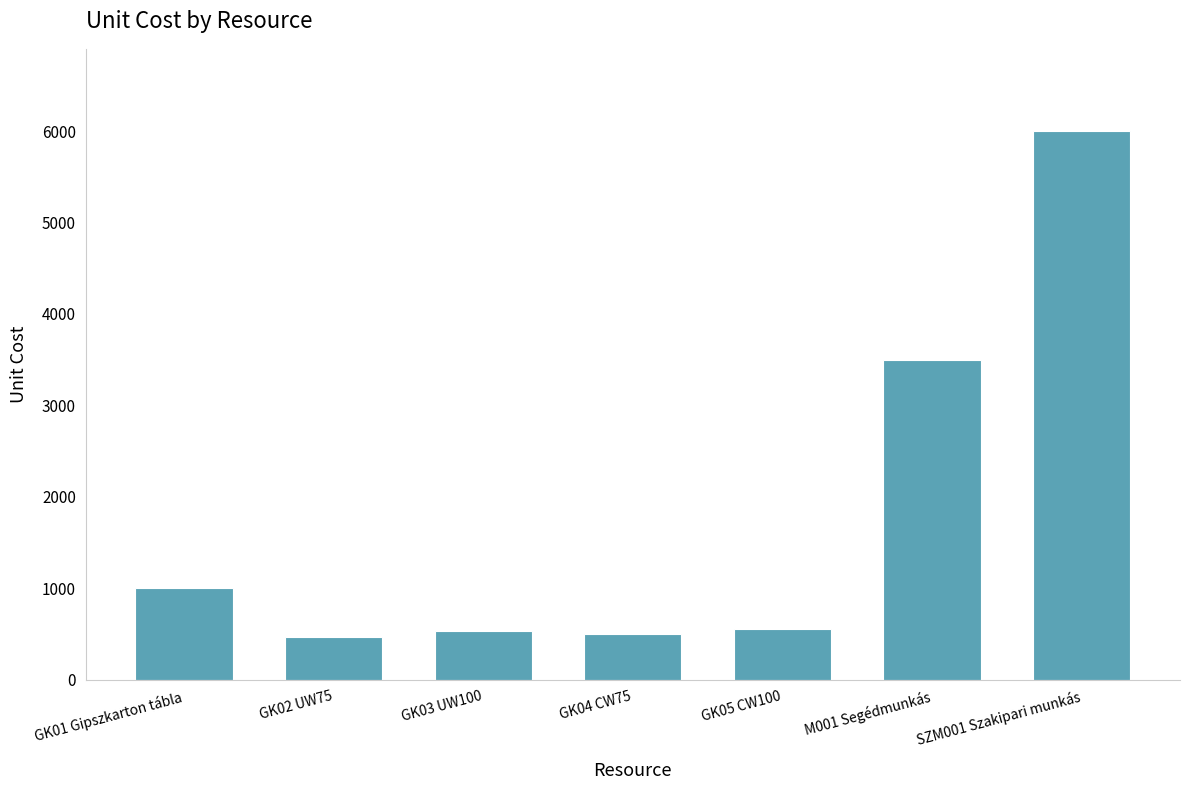

What is the value of the 3rd bar from the left?

530